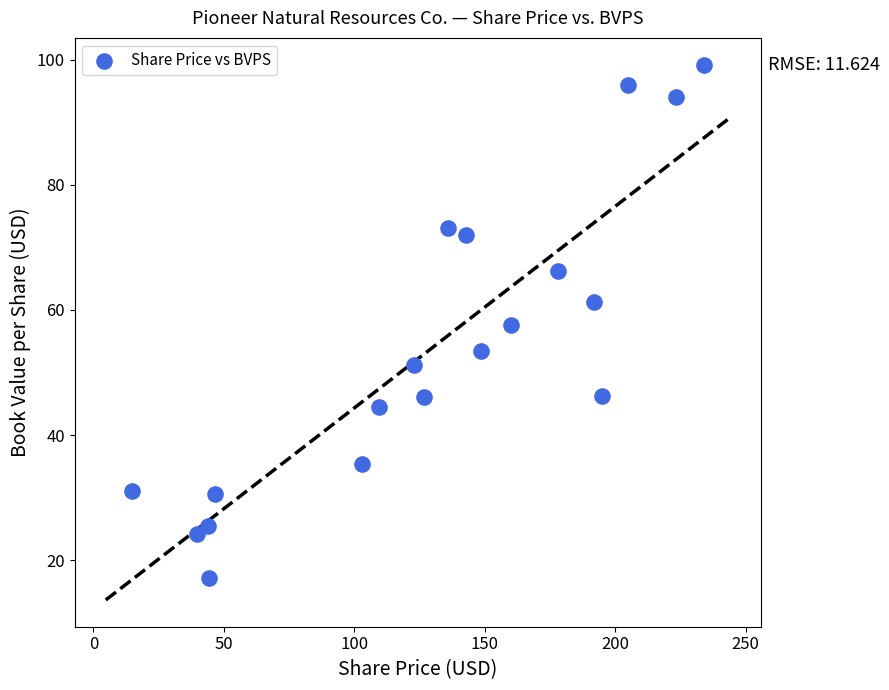

What is the range of X values (max minus min)?

219.1